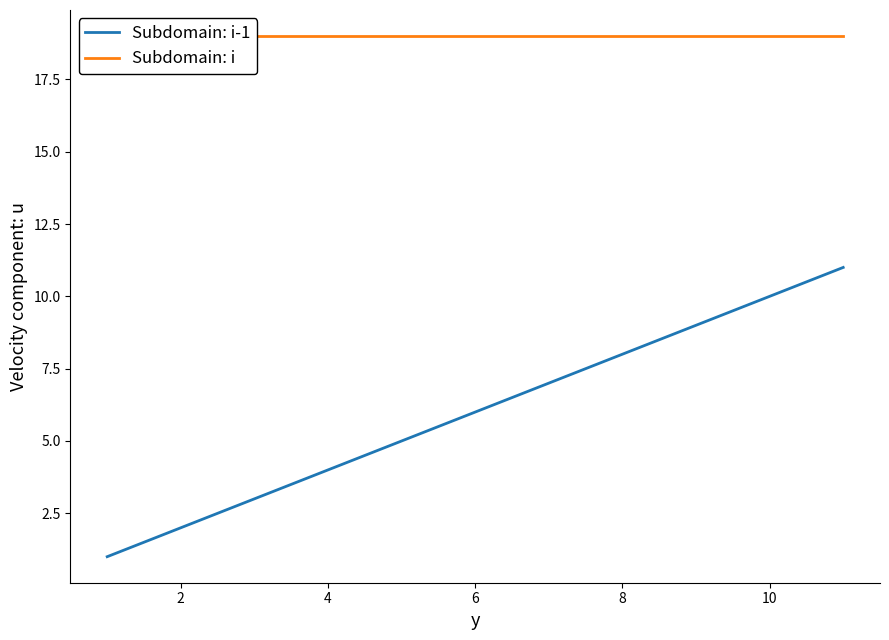

The Subdomain: i-1 series shows 8 at 8. True or false?

True